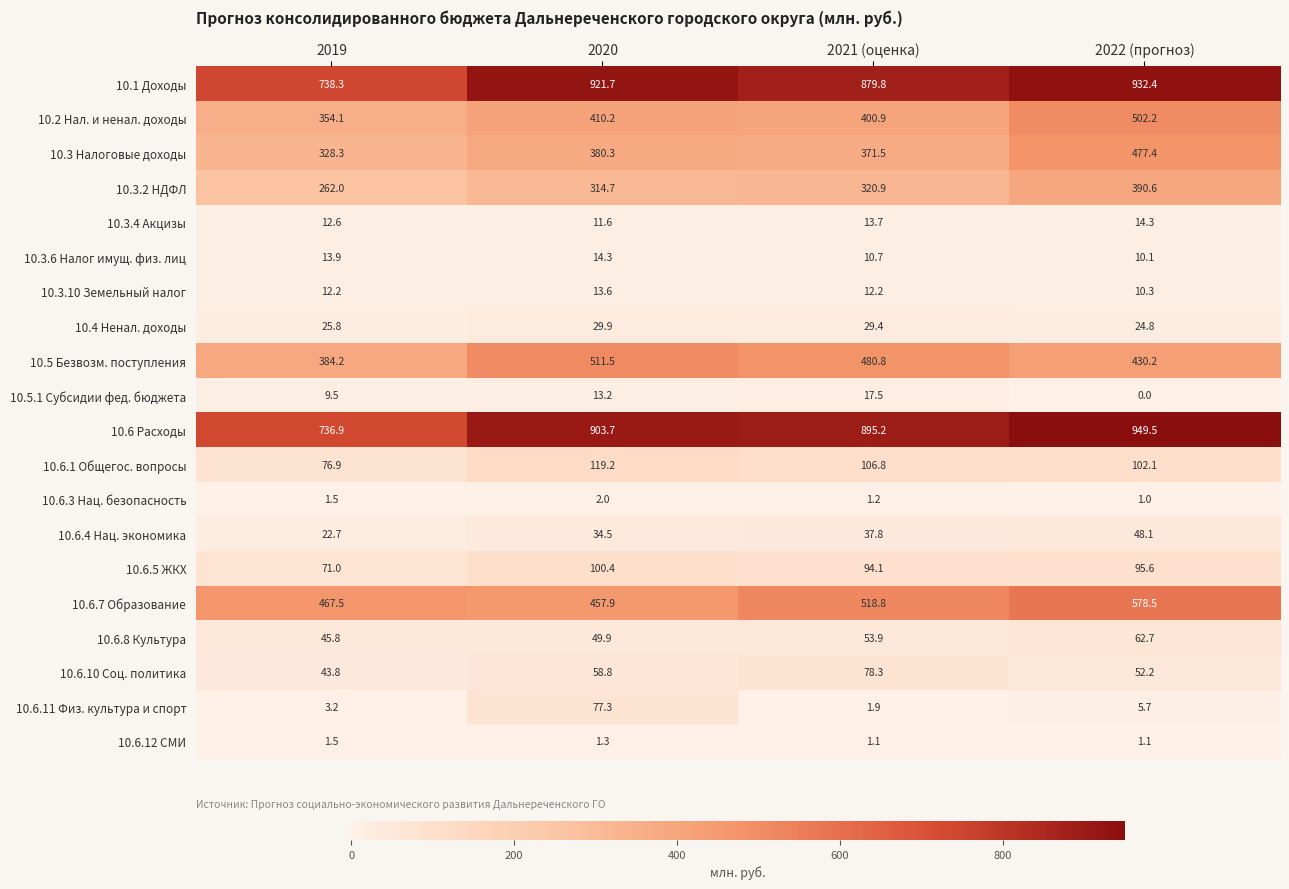

True or false: 10.6.11 Физ. культура и спорт has a value of 3.6 at 2022 (прогноз).

False